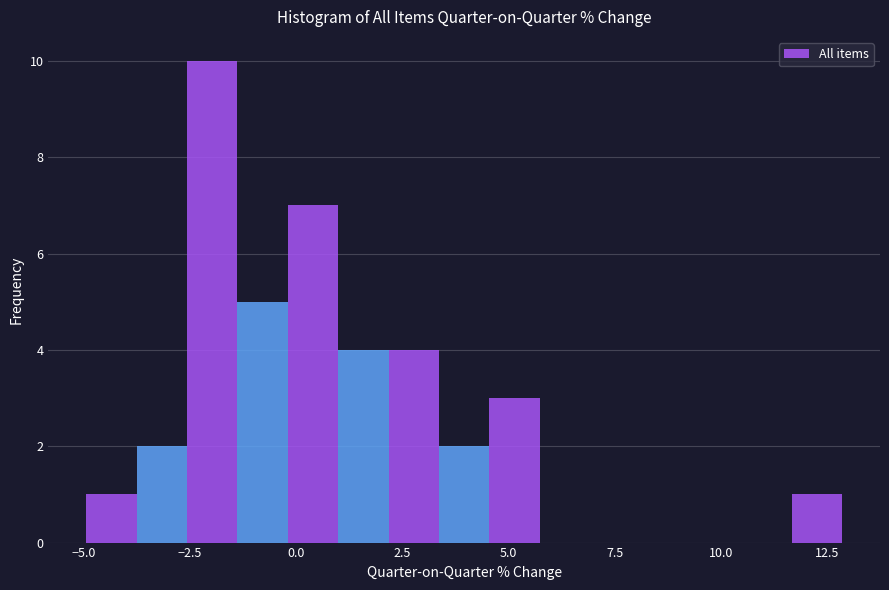

Around what value on the x-axis is the tallest bar? Give the approximate position of its centre, as read against the axis.

-2.0